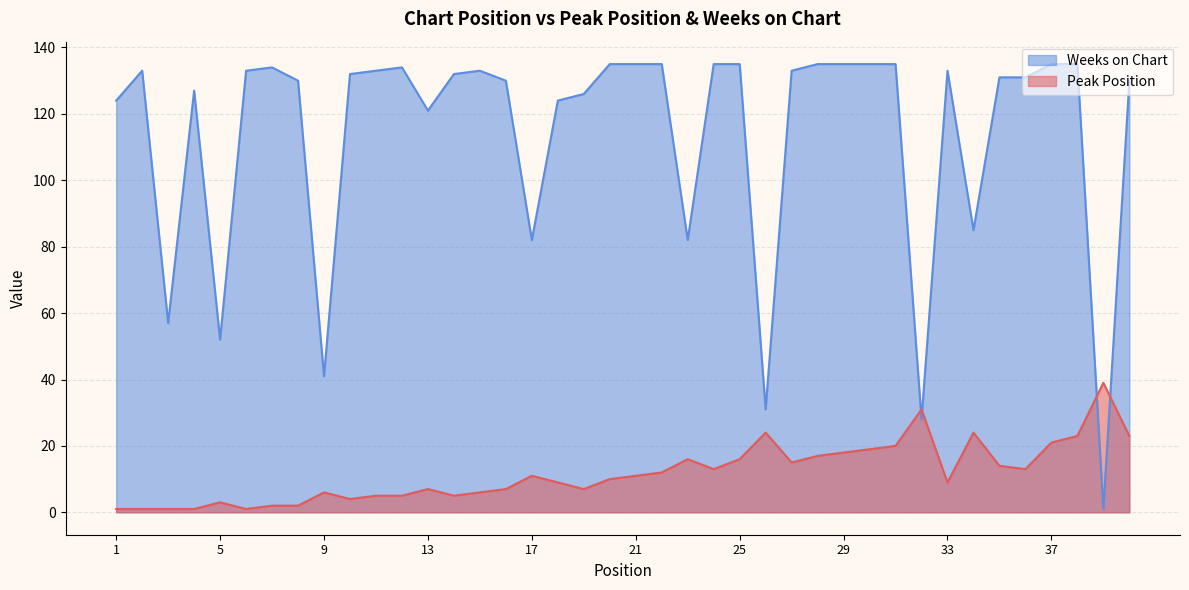

How many lines are shown in the chart?

2